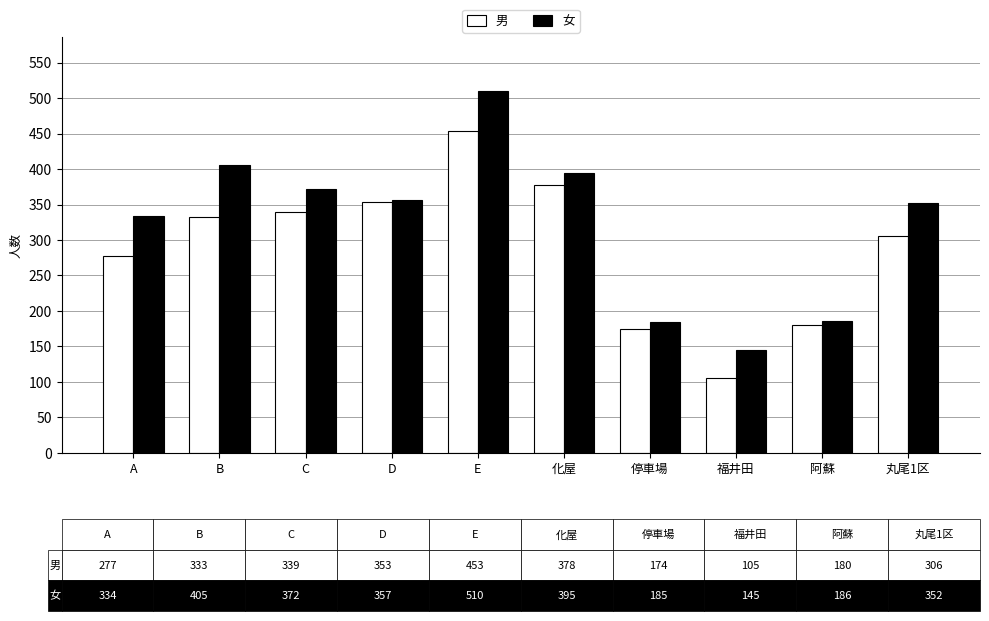

Between D and 停車場, which series saw the biggest shift?

男